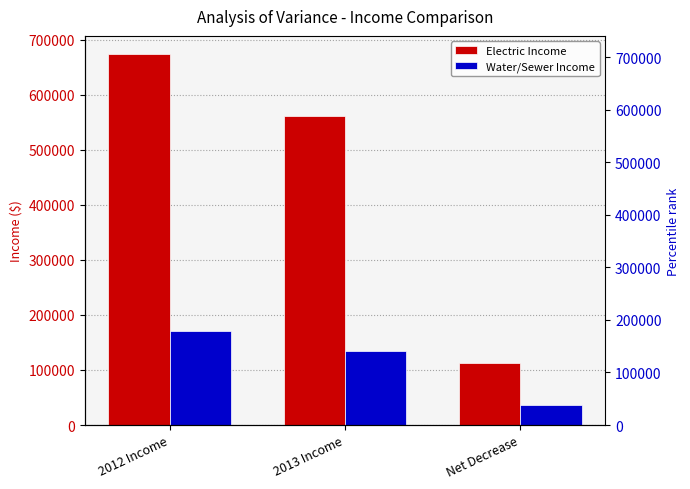

What is the label of the 2nd bar from the left?

2013 Income